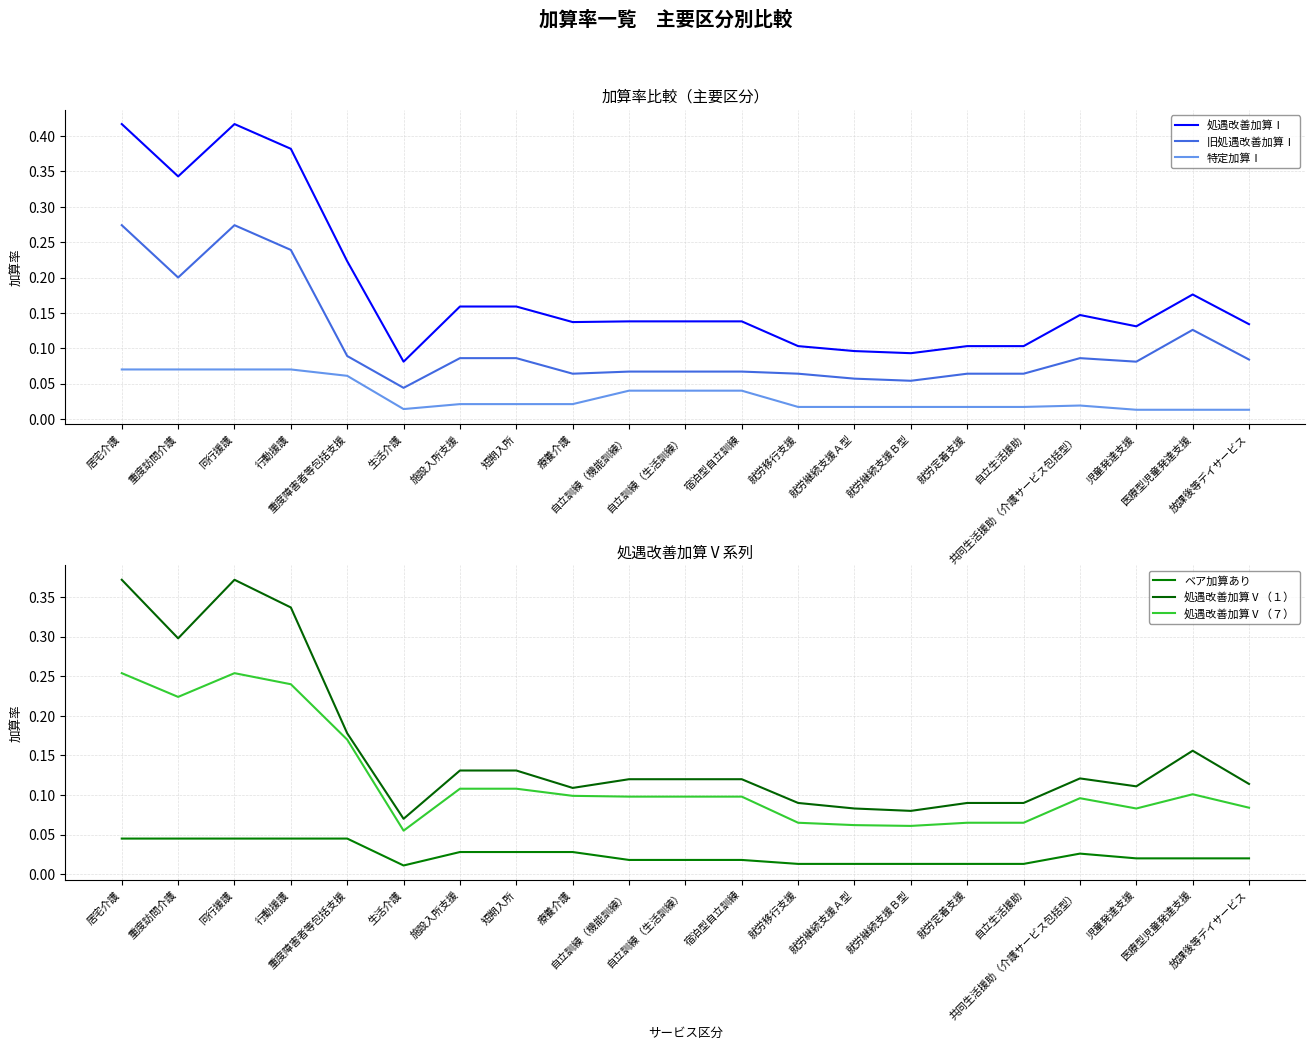

Does the chart display data point markers on the line(s)?

No